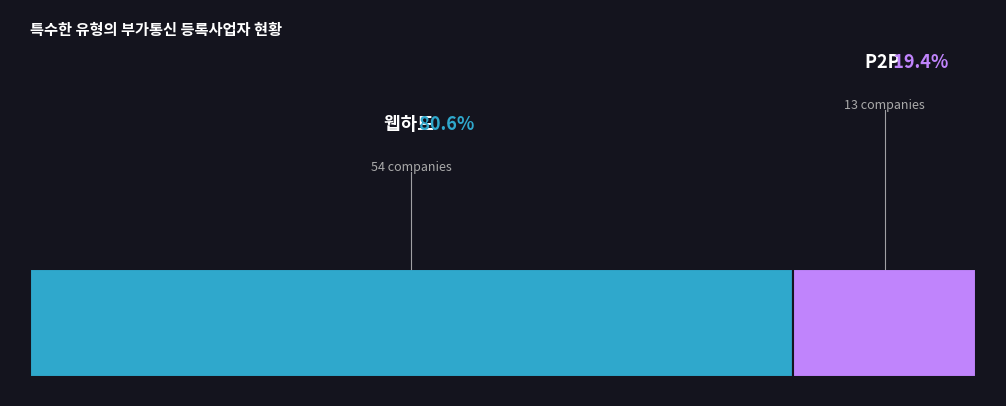

Rank the categories by value from lowest to highest.

P2P, 웹하드